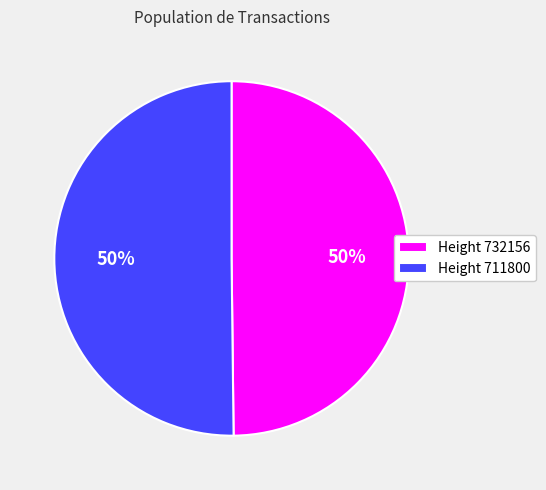

Do Height 711800 and Height 732156 together represent more than half of the pie?

Yes